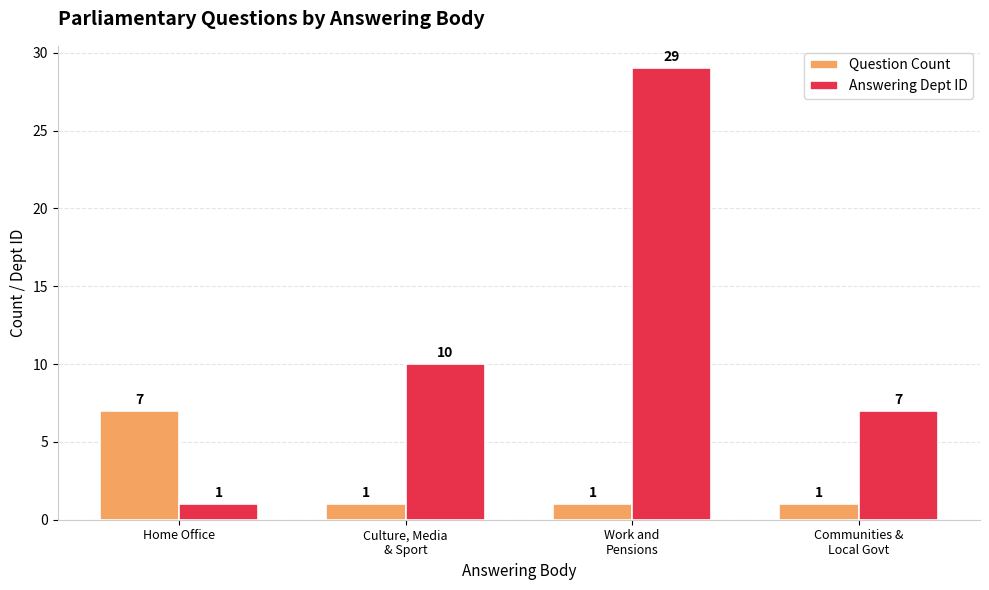

How many values in the Question Count series exceed 1?

1